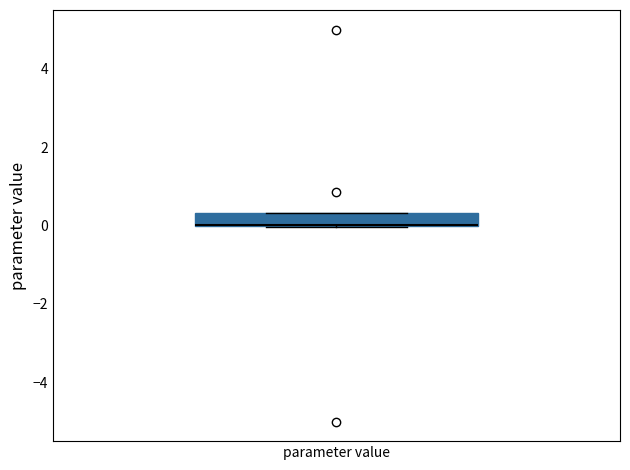

Transcribe this box plot: give where the median line is, the range the box spans, and where the two whiskers end, as read against the y-axis. The values are not printed on the chart, so give them approximately, as read against the axis.

median 0.0 (drawn on the box's lower edge), box 0.0 to 0.4, whiskers 0.0 to 0.4